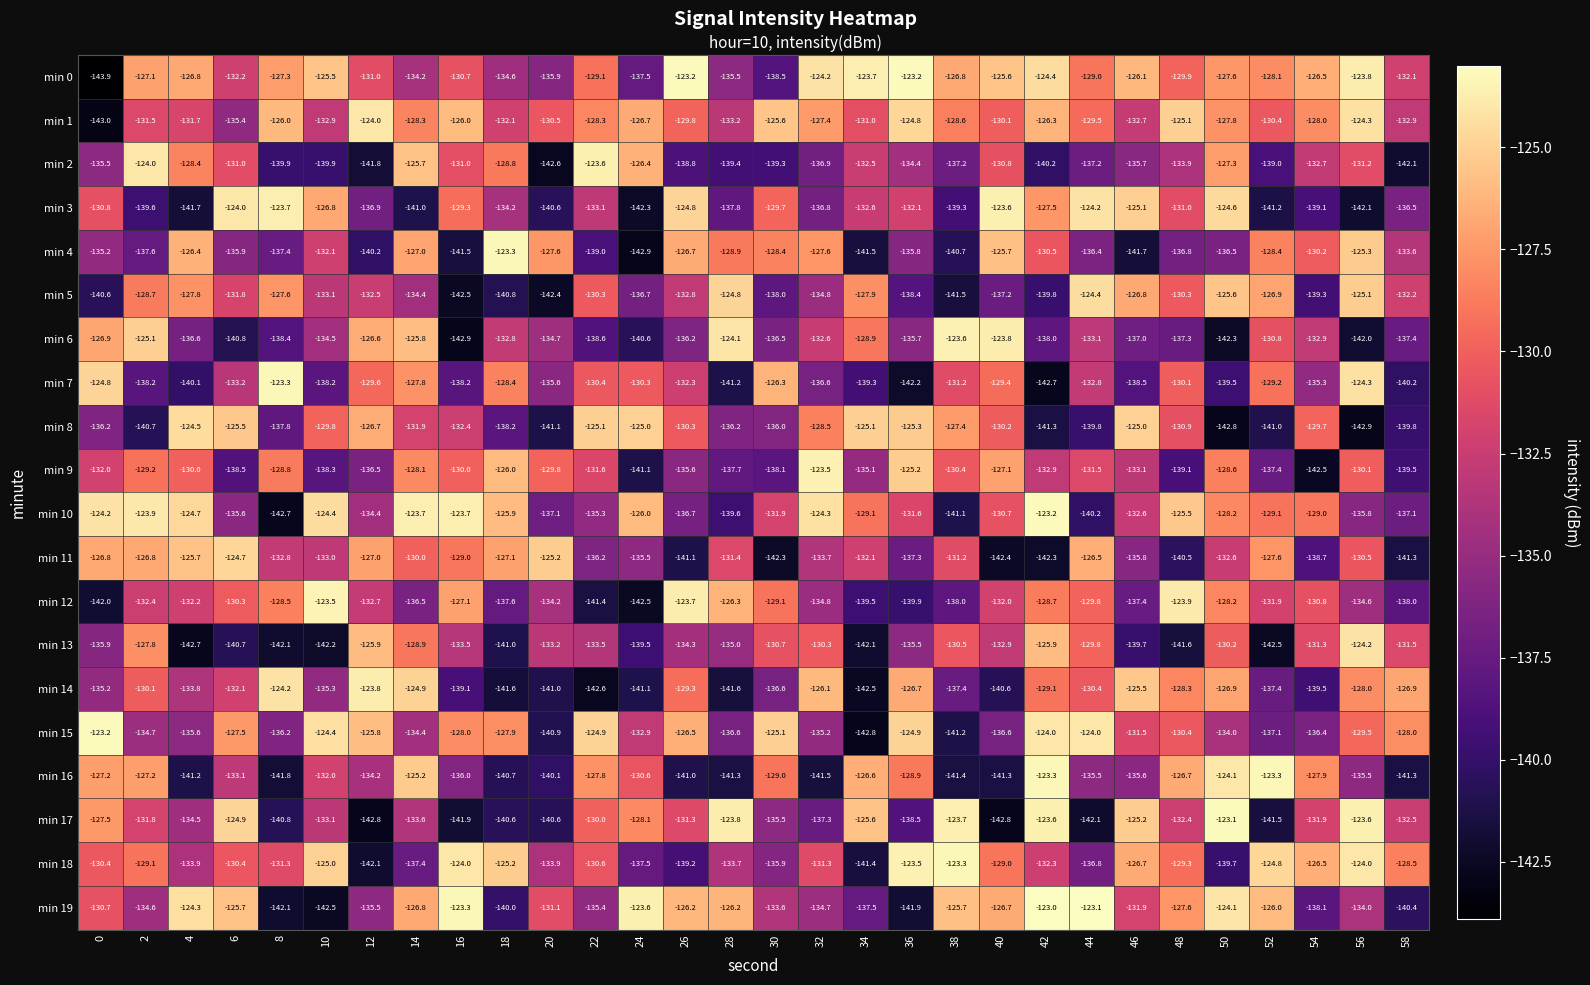

Rank the series at 34 from lowest to highest value.

min 15, min 14, min 13, min 4, min 18, min 12, min 7, min 19, min 9, min 3, min 2, min 11, min 1, min 10, min 6, min 5, min 16, min 17, min 8, min 0